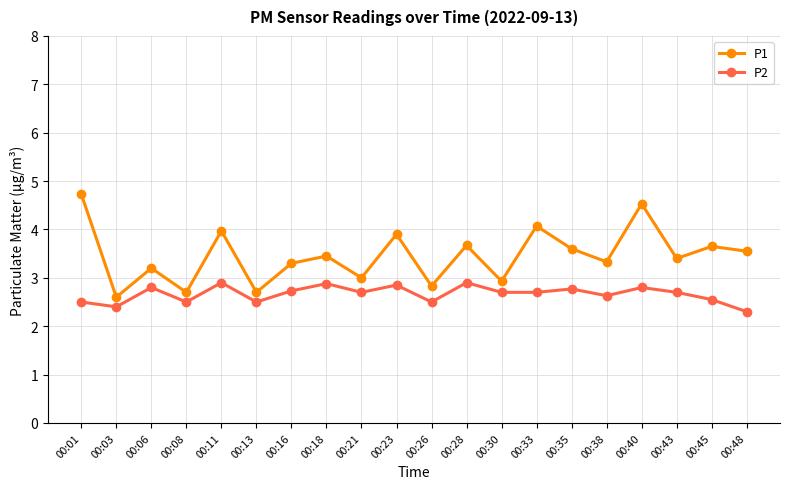

What is the total value across all series at 00:33?

6.8